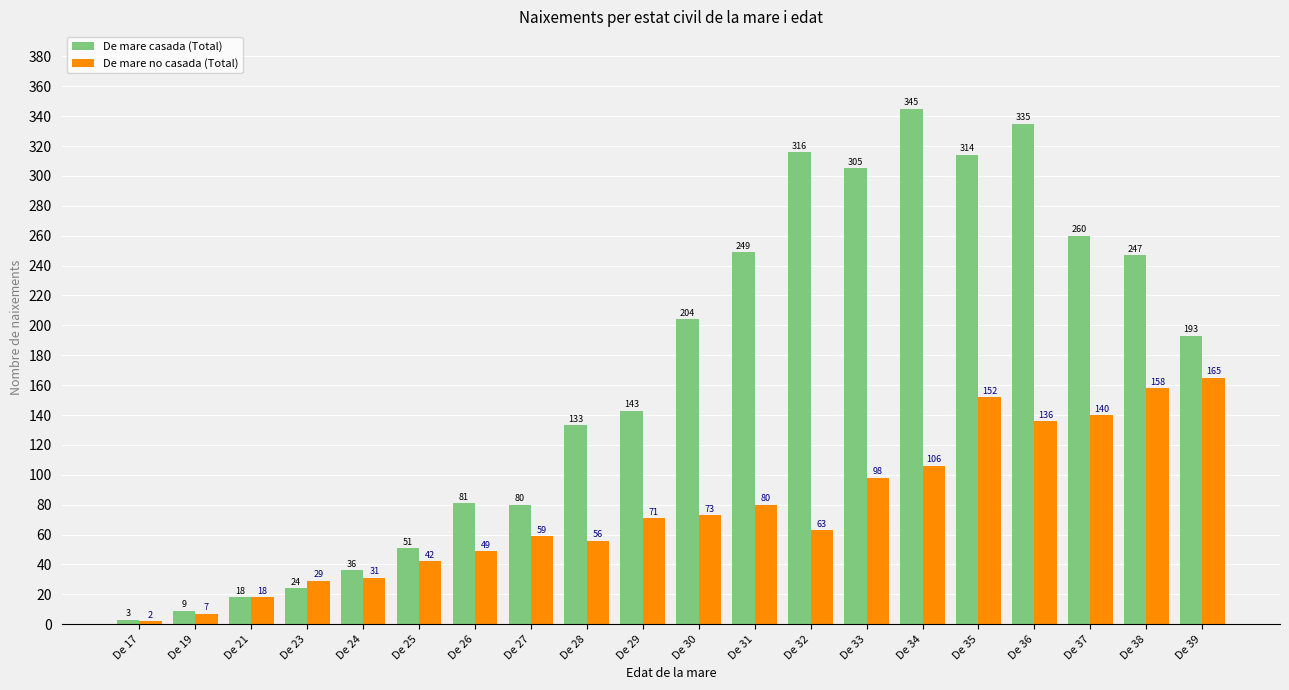

What is the value of the De mare no casada (Total) bar at the 17th from the left?

136